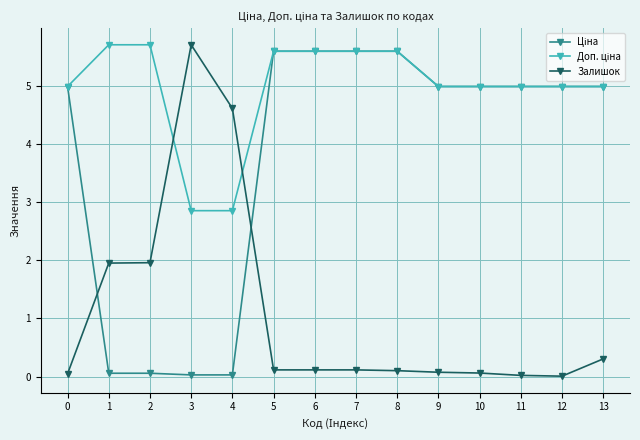

Is it true that Залишок equals 0.0 at 0?

True